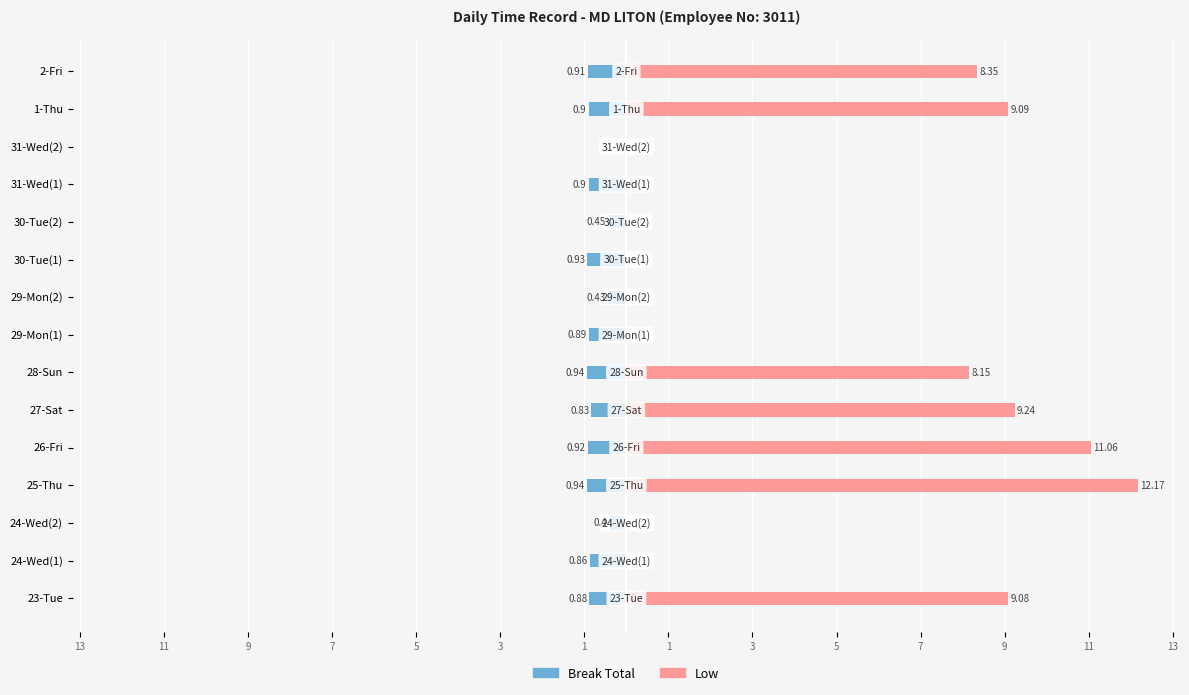

How many data points does each series have?

15